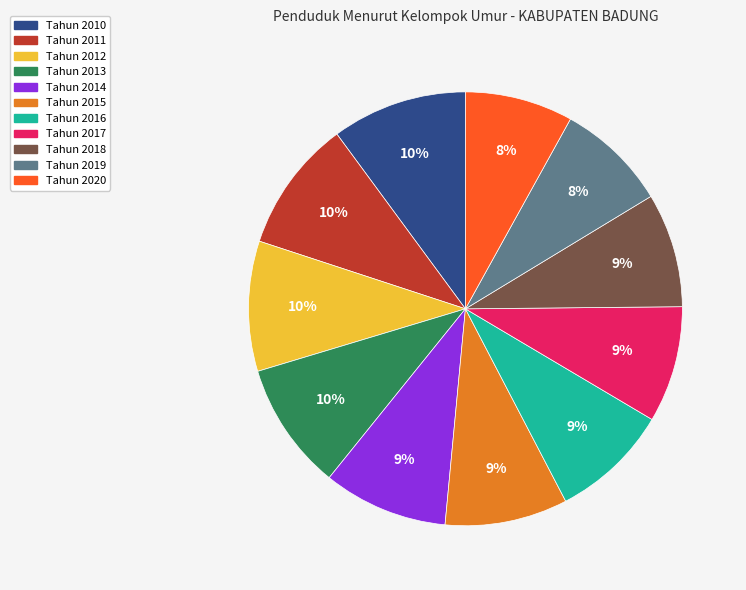

Is it true that Tahun 2010 is 10% of the pie?

True